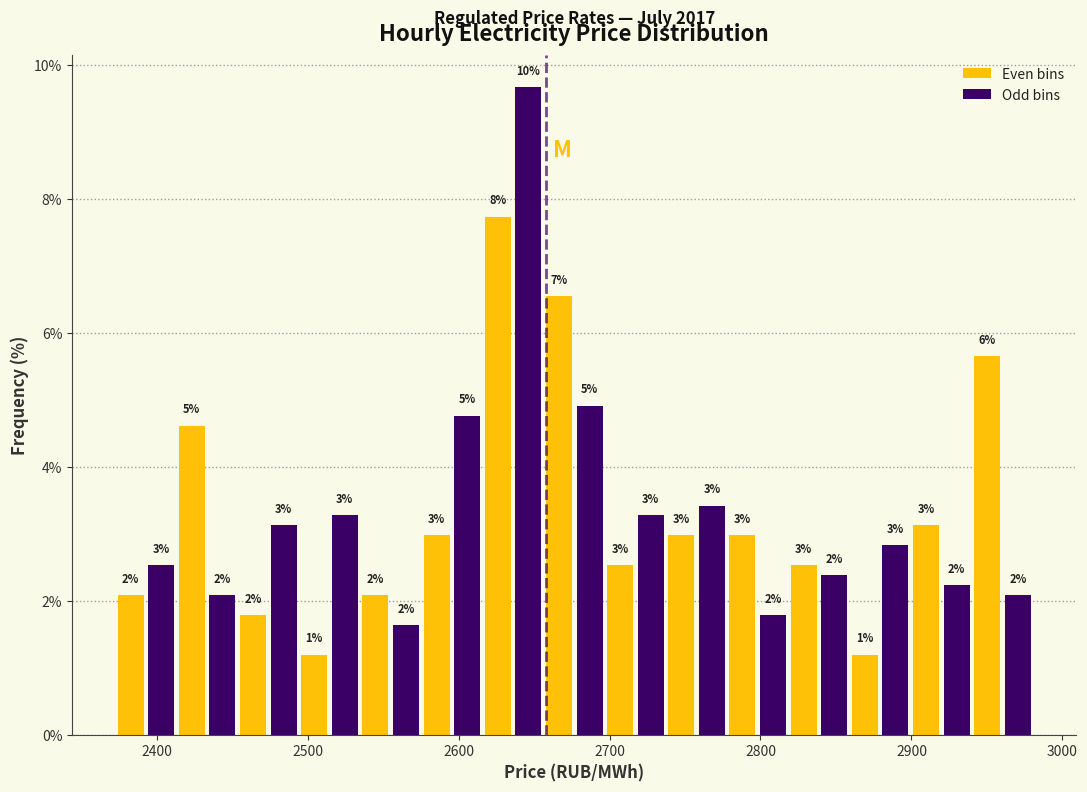

Around what value on the x-axis is the tallest bar? Give the approximate position of its centre, as read against the axis.

2650